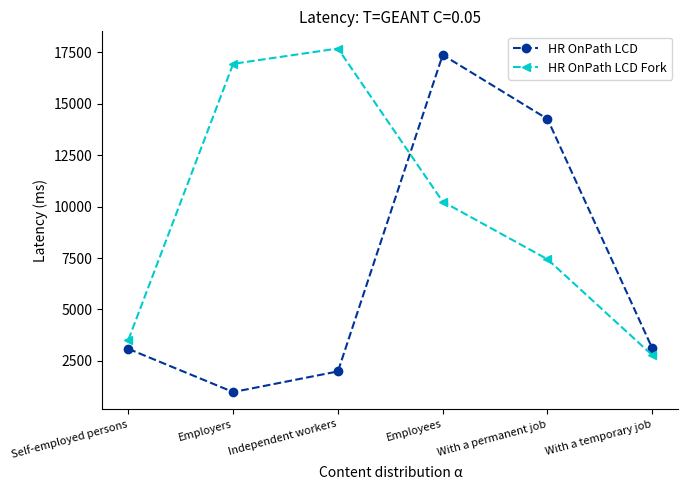

What is the difference between the maximum and minimum values in the HR OnPath LCD Fork series?

14900.5